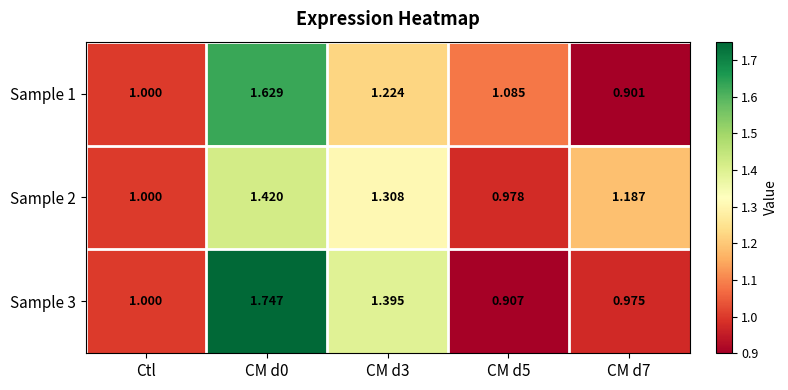

At which label is Sample 1 closest to 1?

Ctl